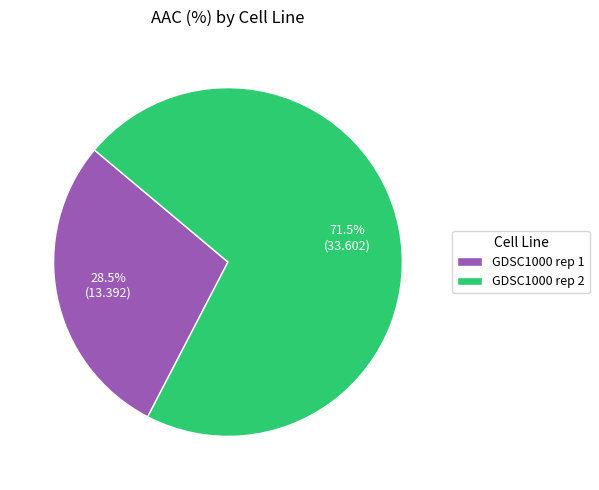

Between GDSC1000 rep 2 and GDSC1000 rep 1, which is larger?

GDSC1000 rep 2